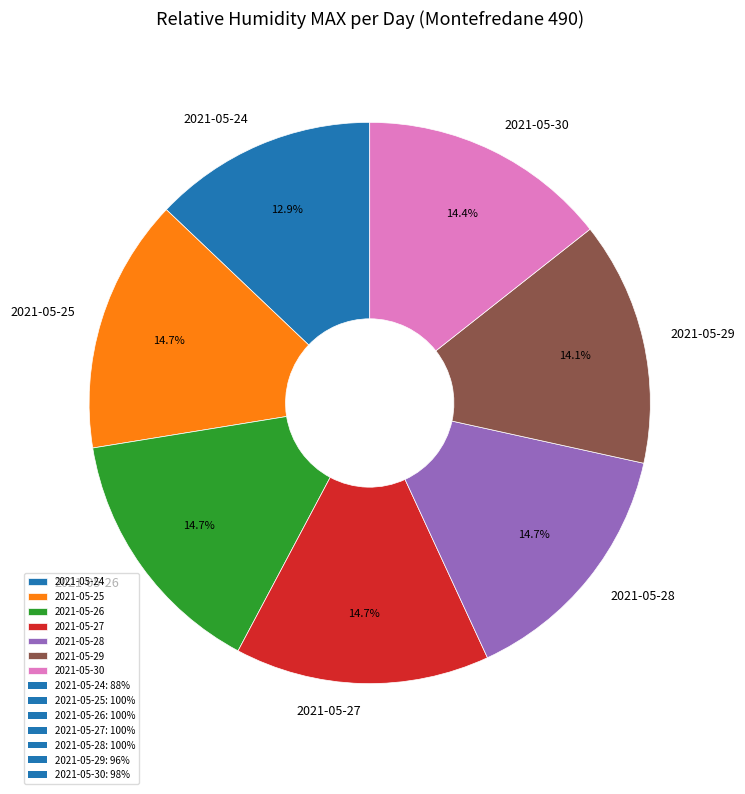

What portion of the pie excludes 2021-05-24?

87.1%